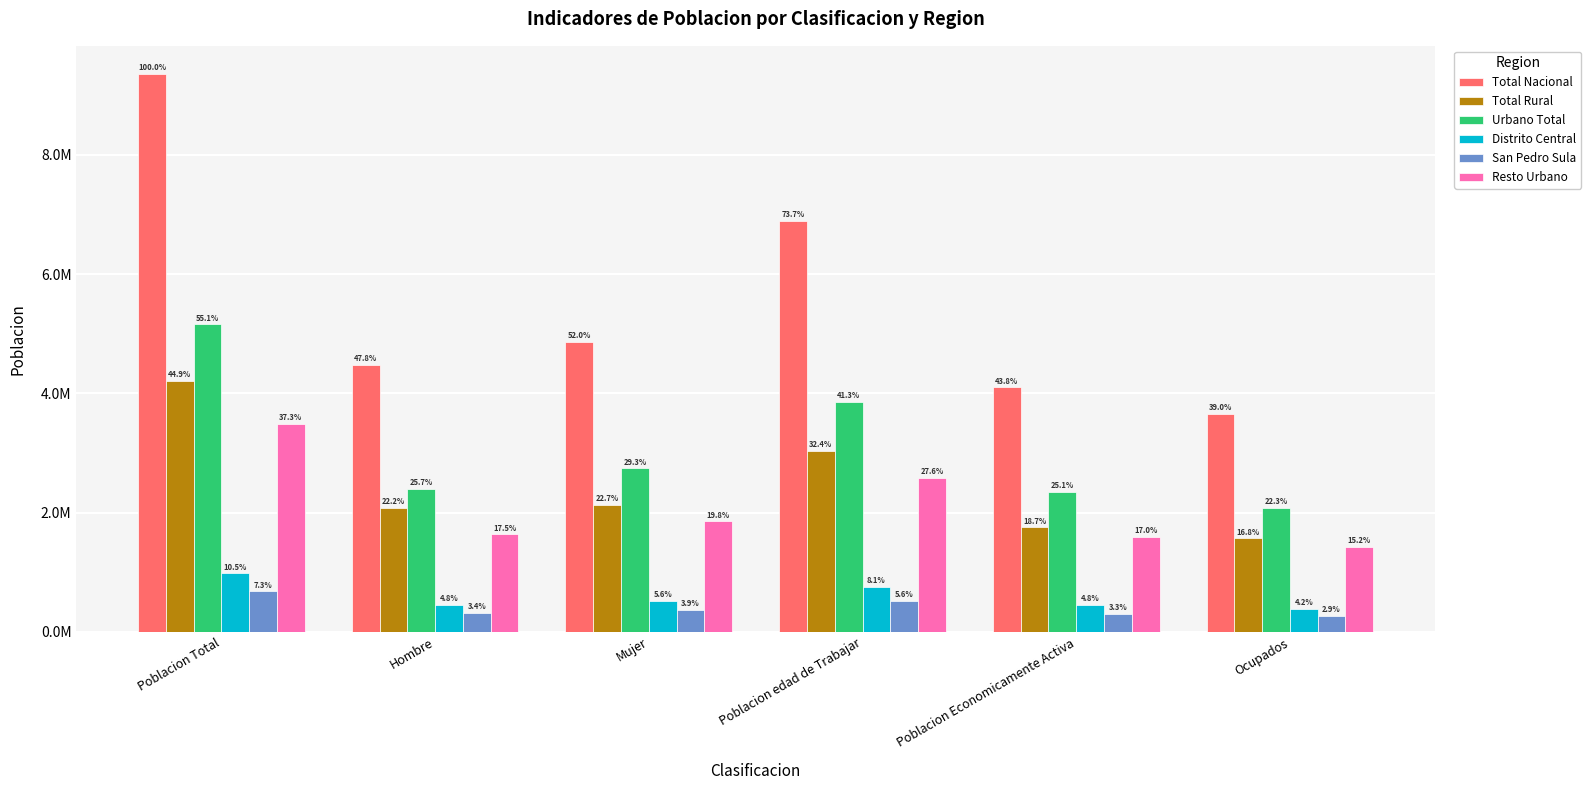

Which category has the lowest value across all series?

Ocupados